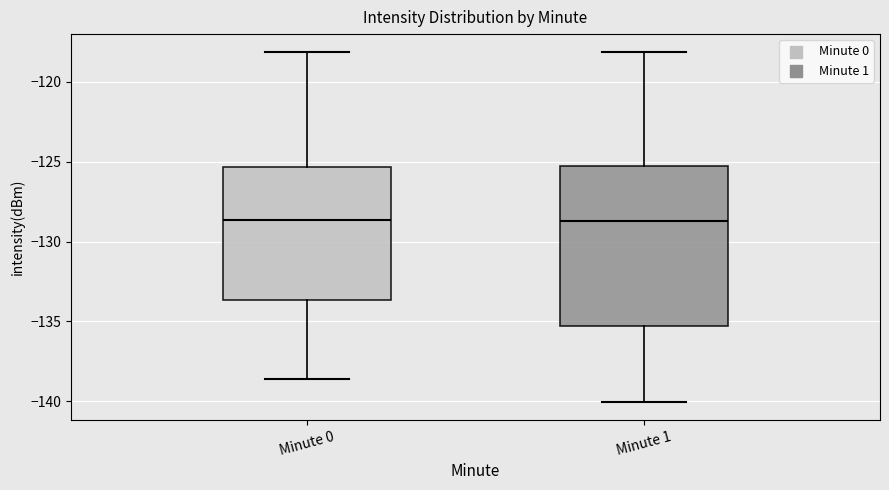

Which box is the tallest, from its lower edge to its upper edge?

Minute 1